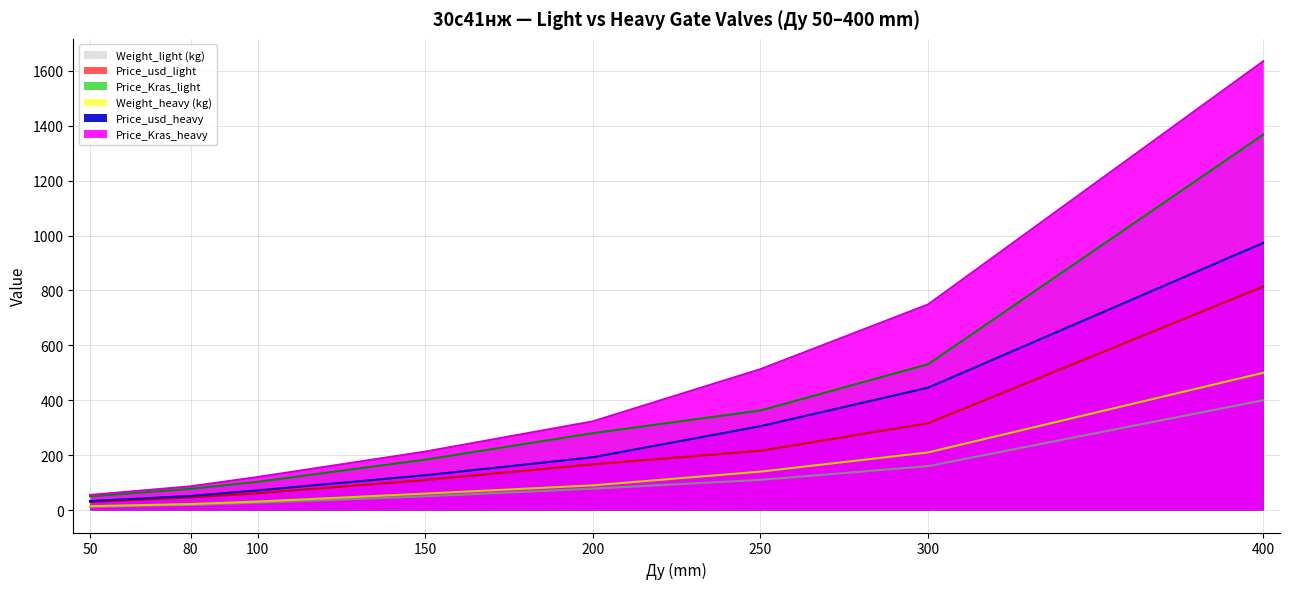

At which label is Weight_heavy (kg) closest to 257?

300